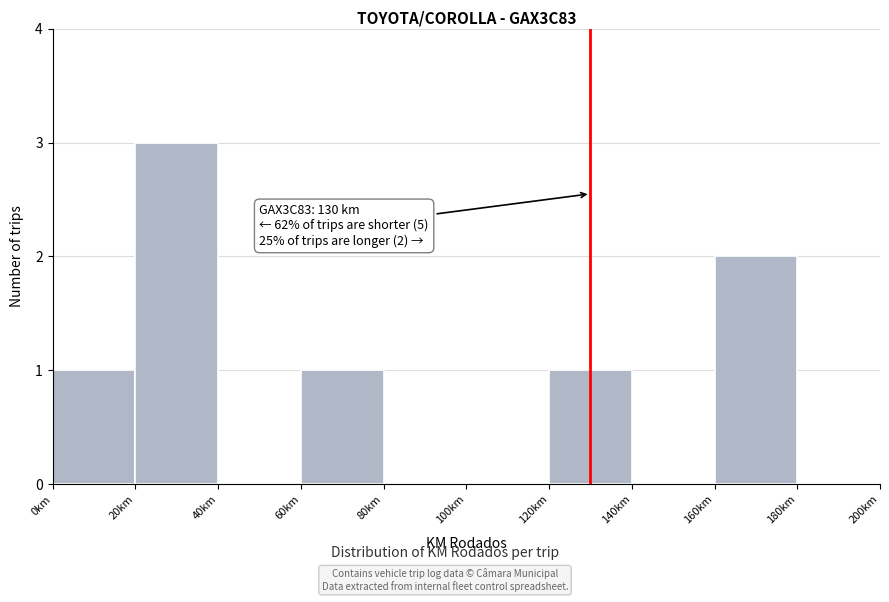

Over which range of the x-axis is the bar tallest?

20 to 40